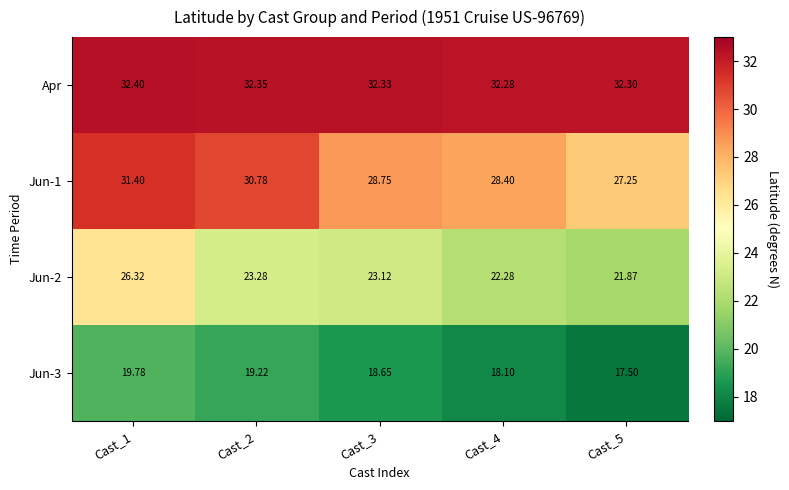

How many data points does each series have?

5